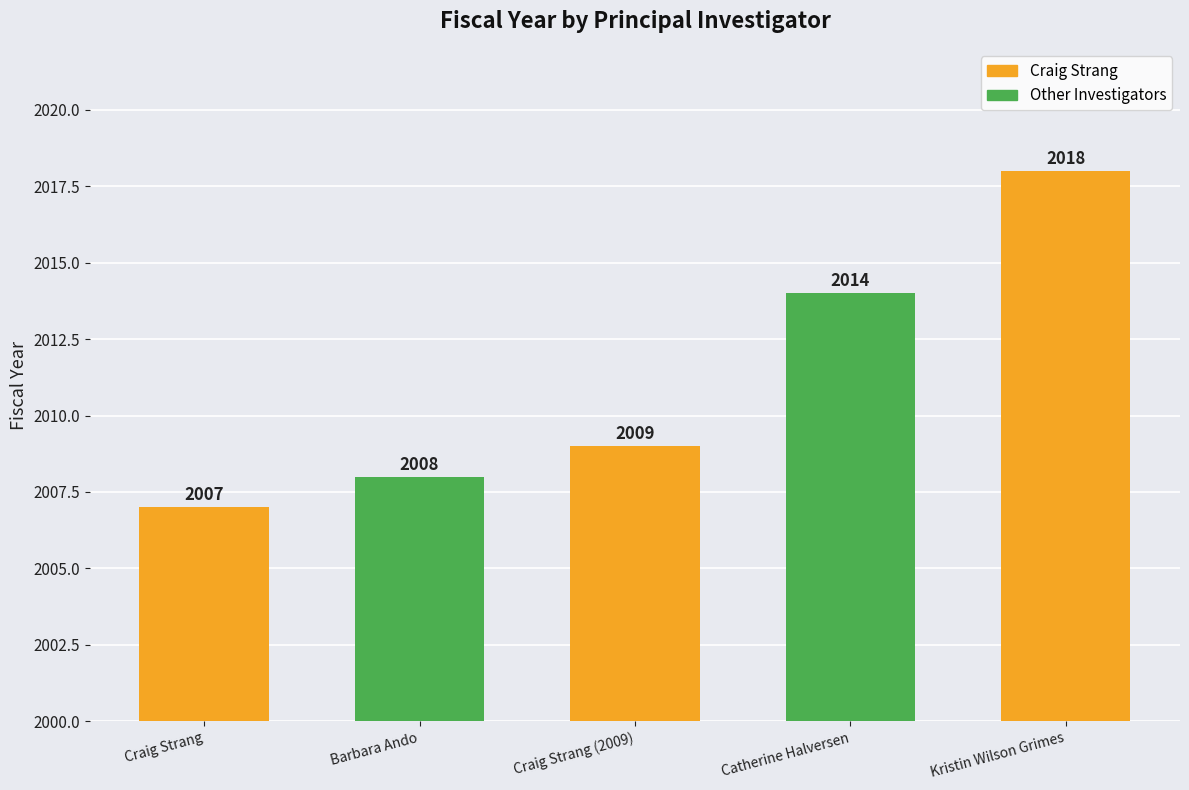

What is the approximate value at Catherine Halversen, to the nearest 10?

2010